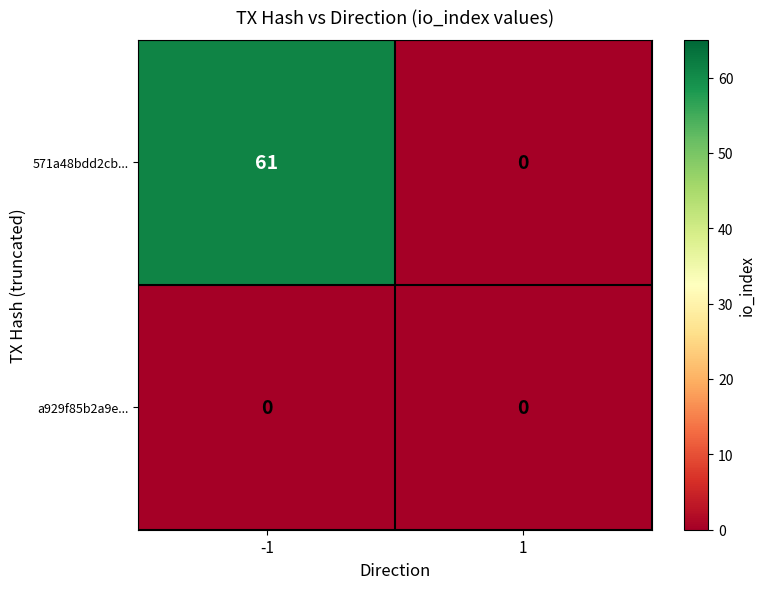

What is the approximate value of 571a48bdd2cb... at -1?

61